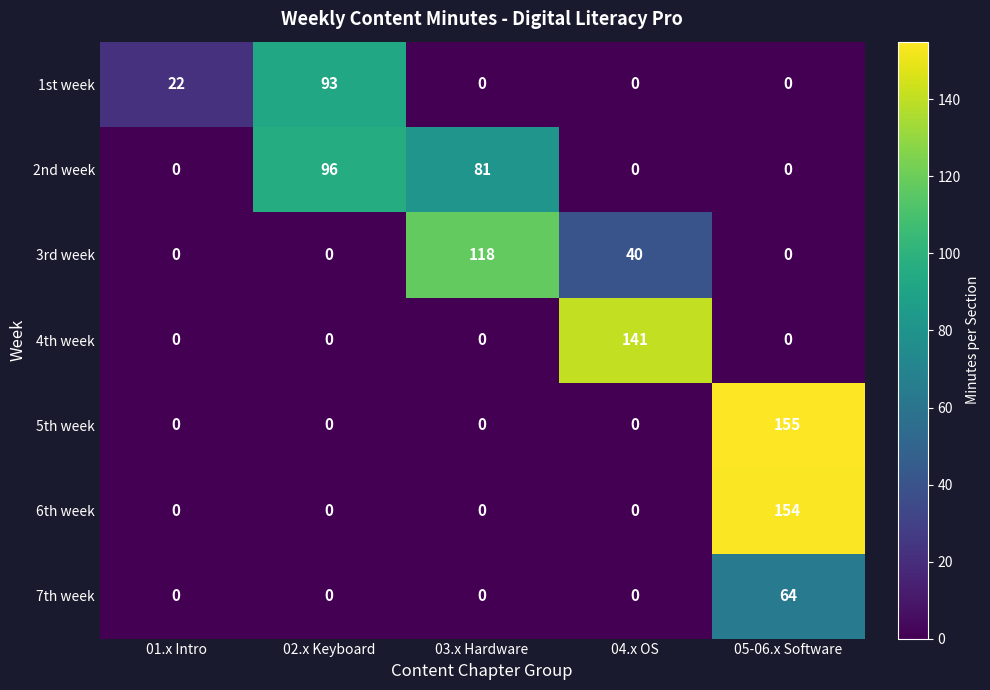

What is the difference between the maximum and minimum values in the 2nd week series?

96